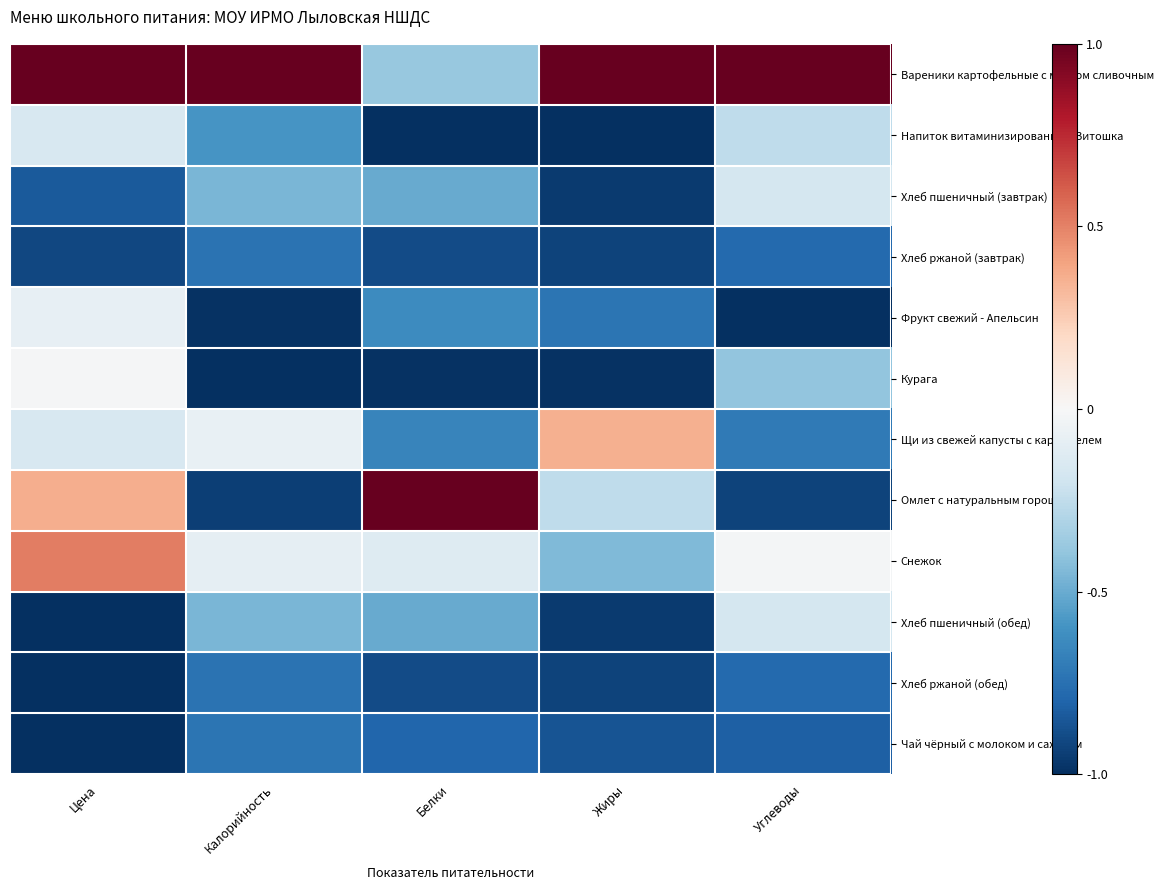

What is the total value across all series at Углеводы?

-5.0